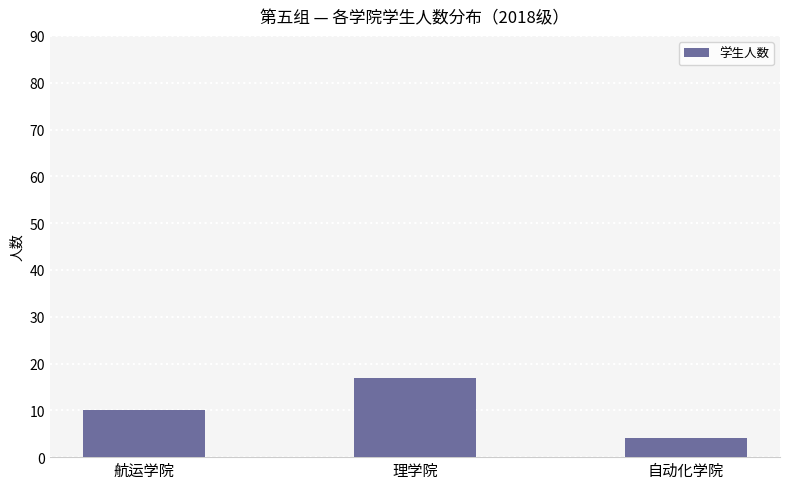

What is the approximate value at 航运学院?

10